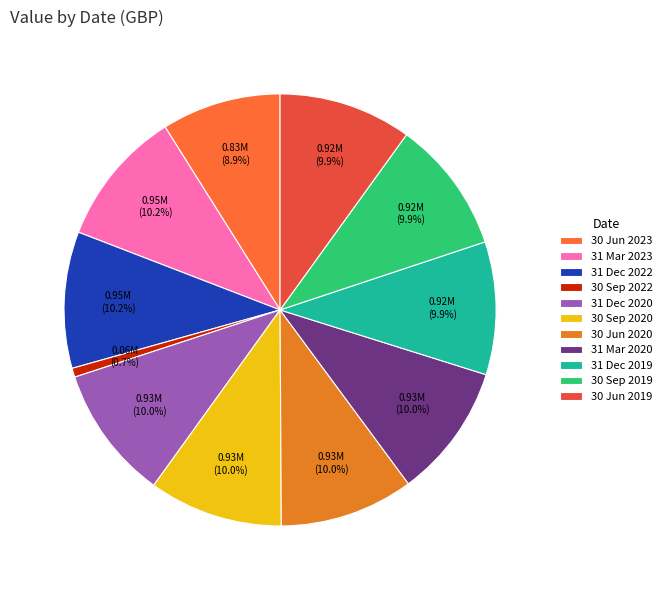

Count the number of slices in the pie.

11